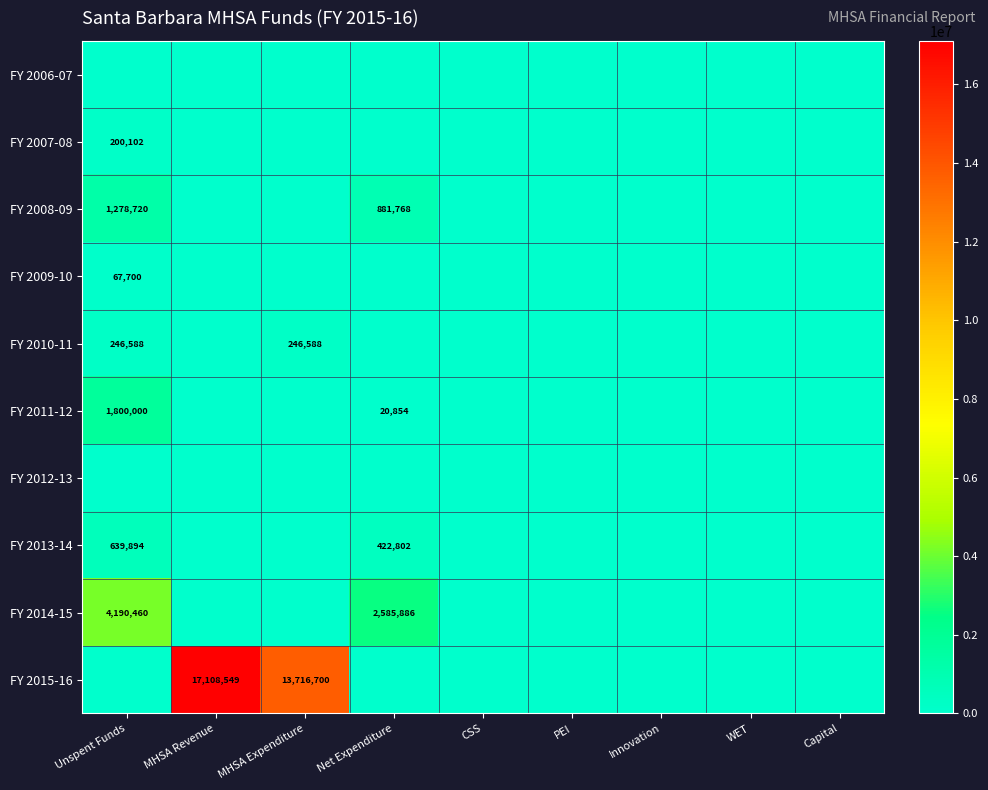

At which category is the sum across all series the highest?

MHSA Revenue